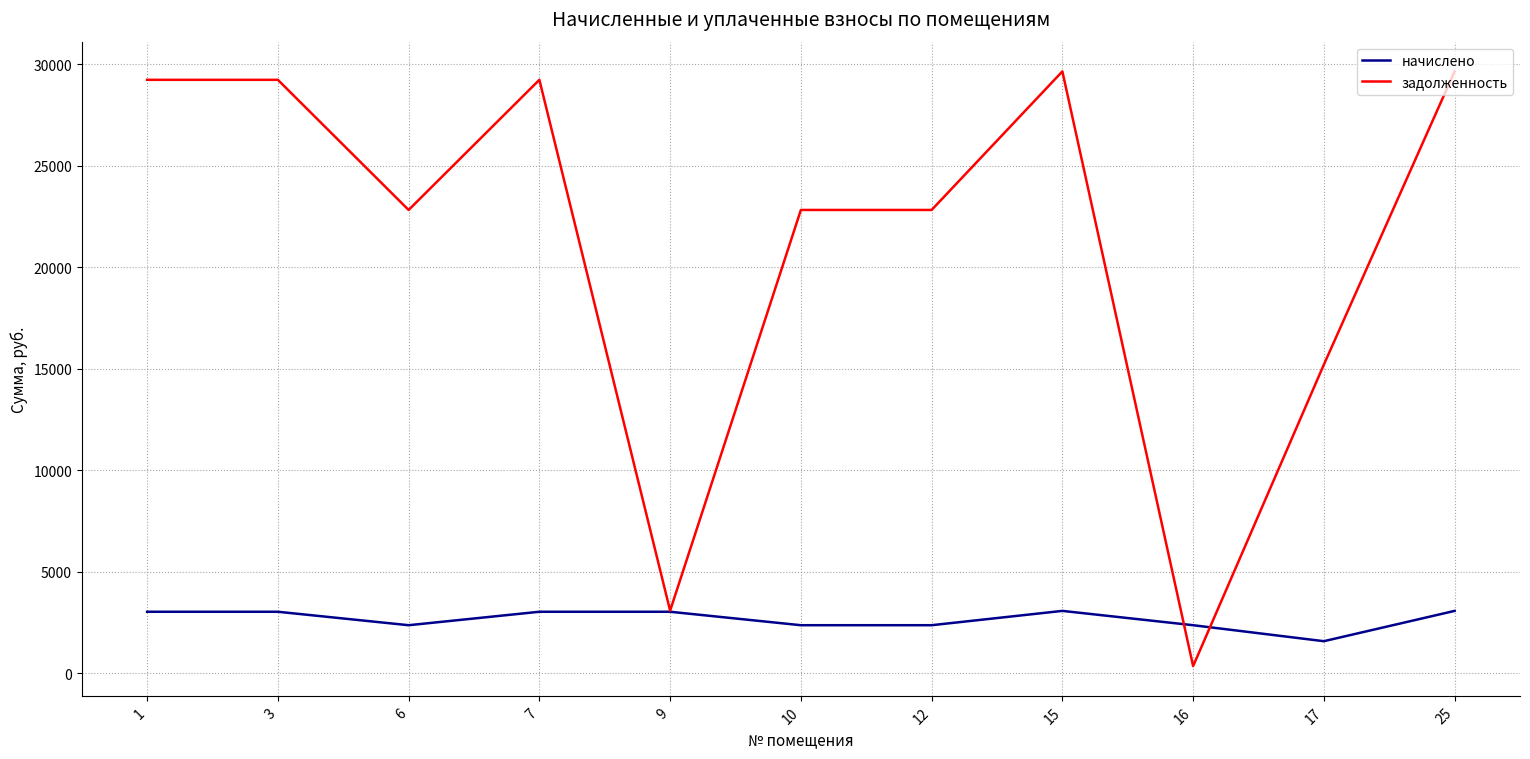

Which series has the widest spread of values?

задолженность